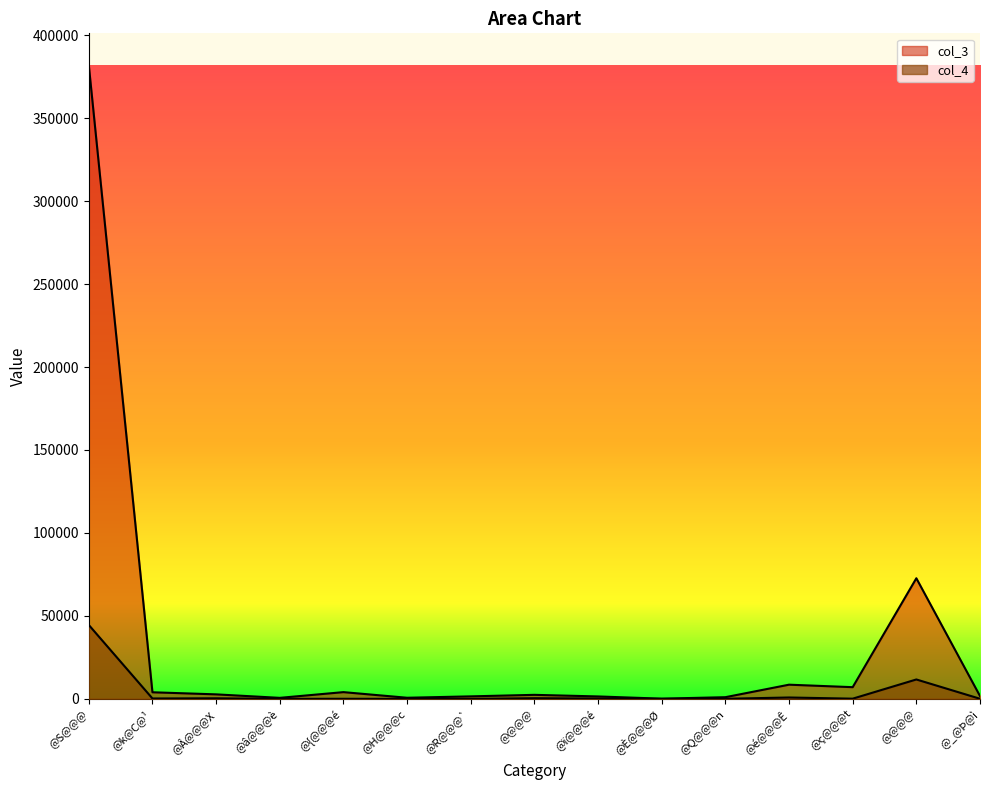

Rank the categories by col_3 value from highest to lowest.

@S@@@, @@@@, @é@@@Ê, @ç@@@t, @{@@@é, @k@C@¹, @Â@@@X, @@@@, @_@Þ@ì, @R@@@`, @ï@@@é, @Q@@@n, @H@@@c, @â@@@è, @È@@@Ø